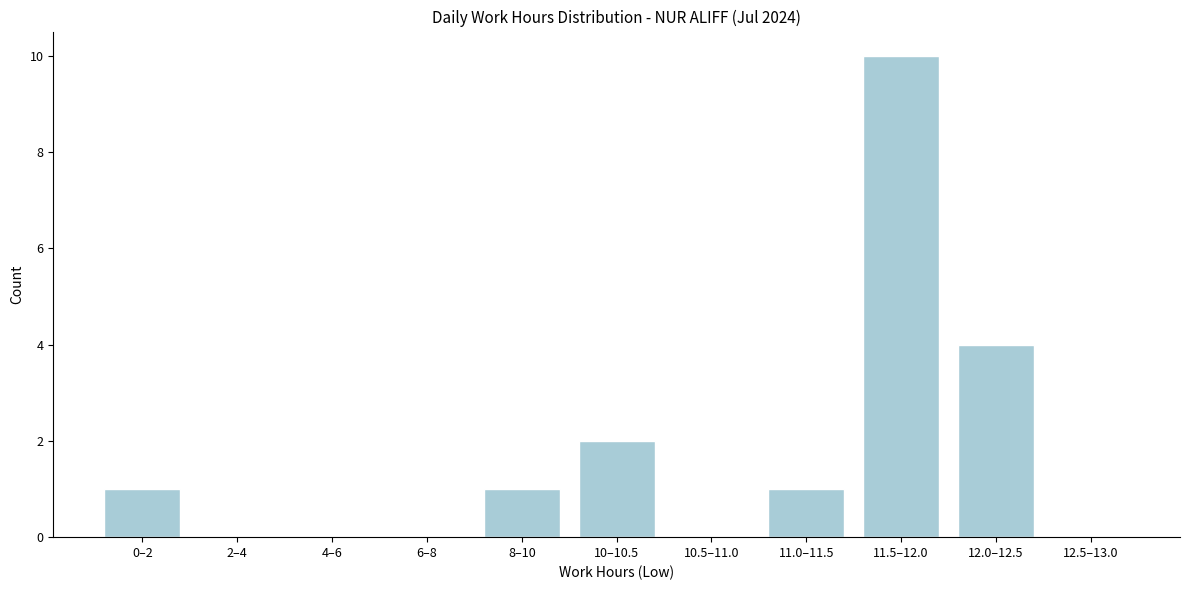

Reading left to right, transcribe all the data shown in this chart.

0–2=1	2–4=0	4–6=0	6–8=0	8–10=1	10–10.5=2	10.5–11.0=0	11.0–11.5=1	11.5–12.0=10	12.0–12.5=4	12.5–13.0=0